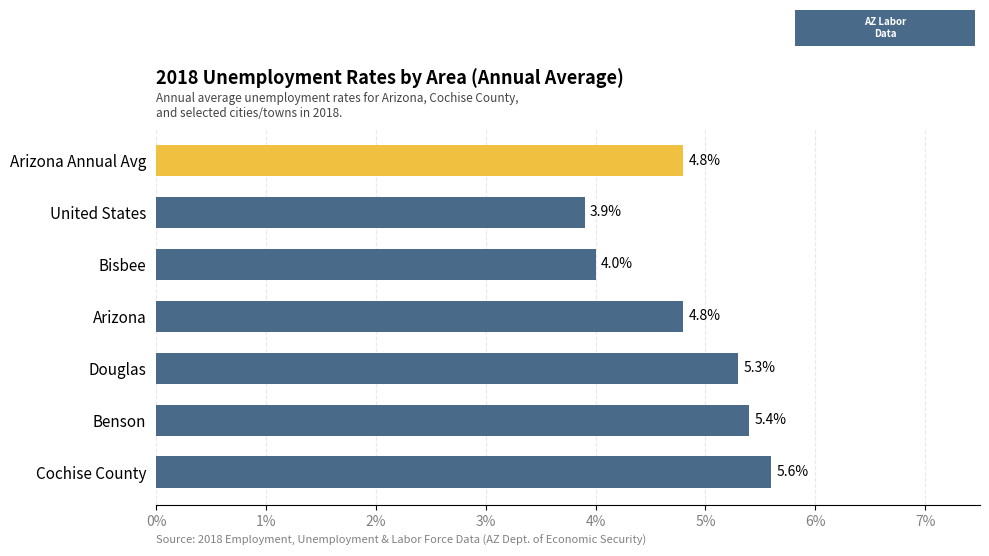

The chart shows a value of 5.6 at Cochise County. True or false?

True